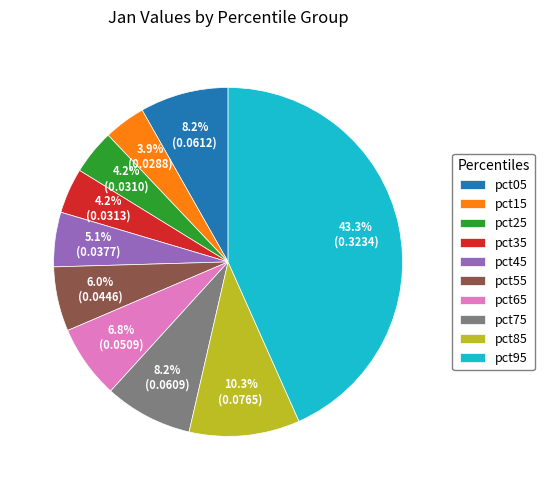

Which category has the biggest portion of the pie?

pct95